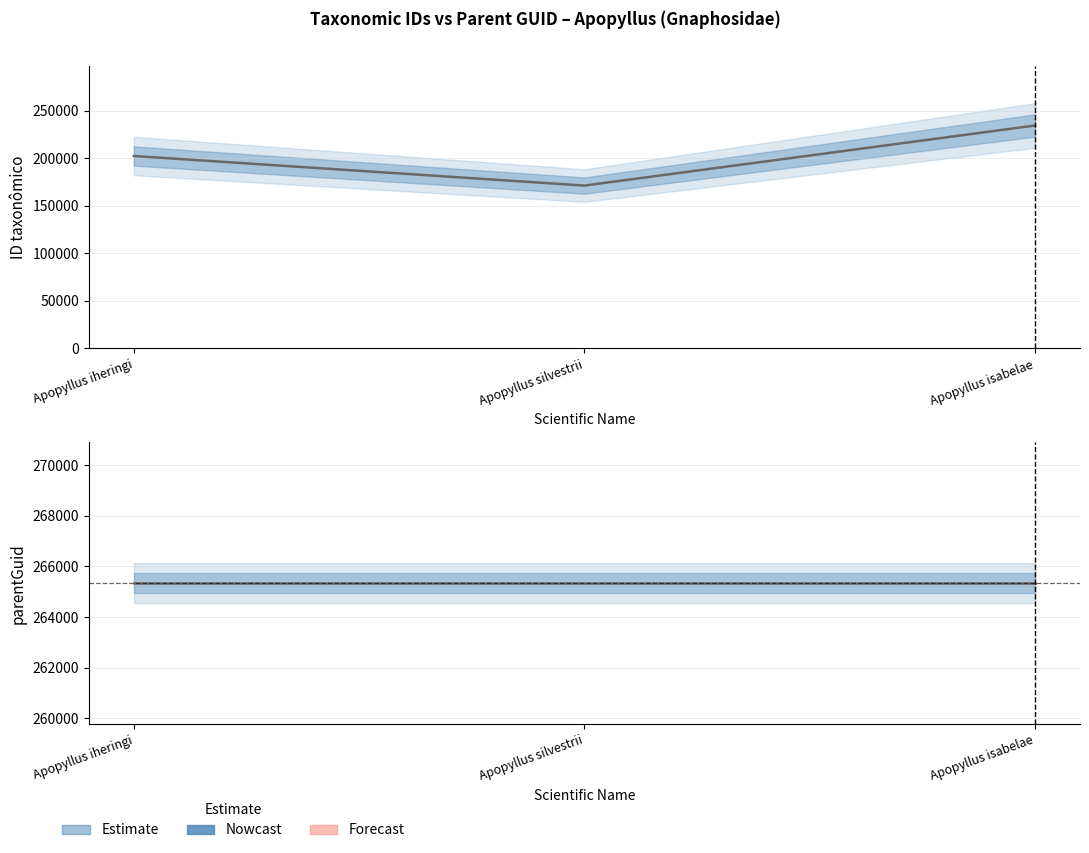

Which series has the largest total across all categories?

parentGuid